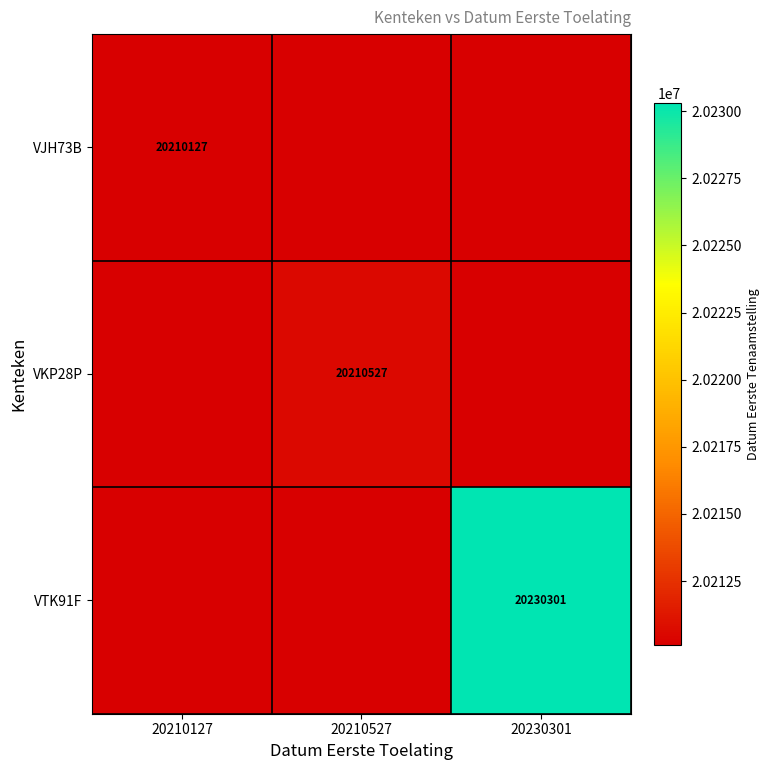

The VJH73B series shows 5760678 at 20210127. True or false?

False